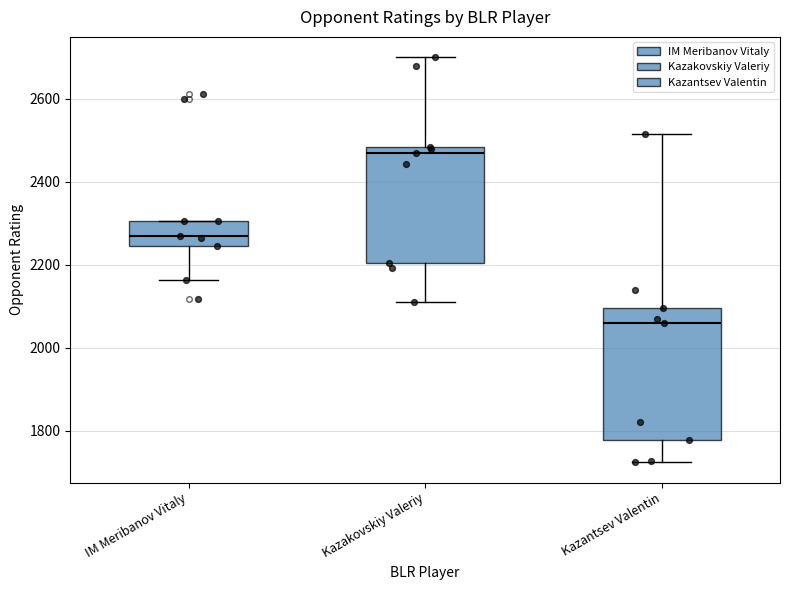

Which box has the lowest median line?

Kazantsev Valentin